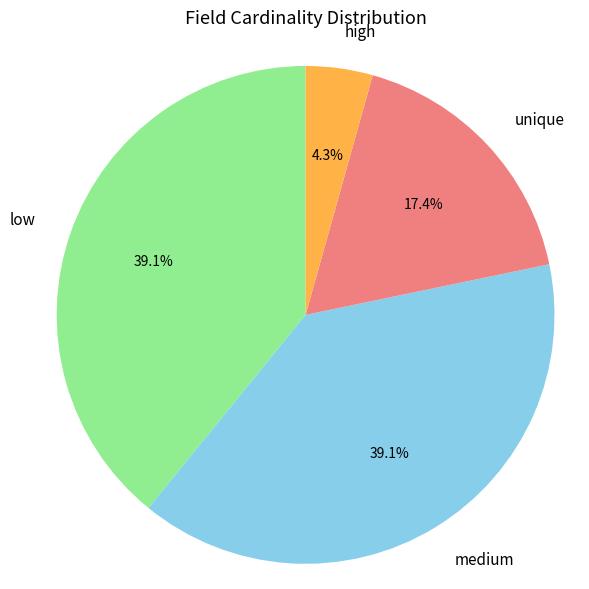

Which slice is the smallest?

high